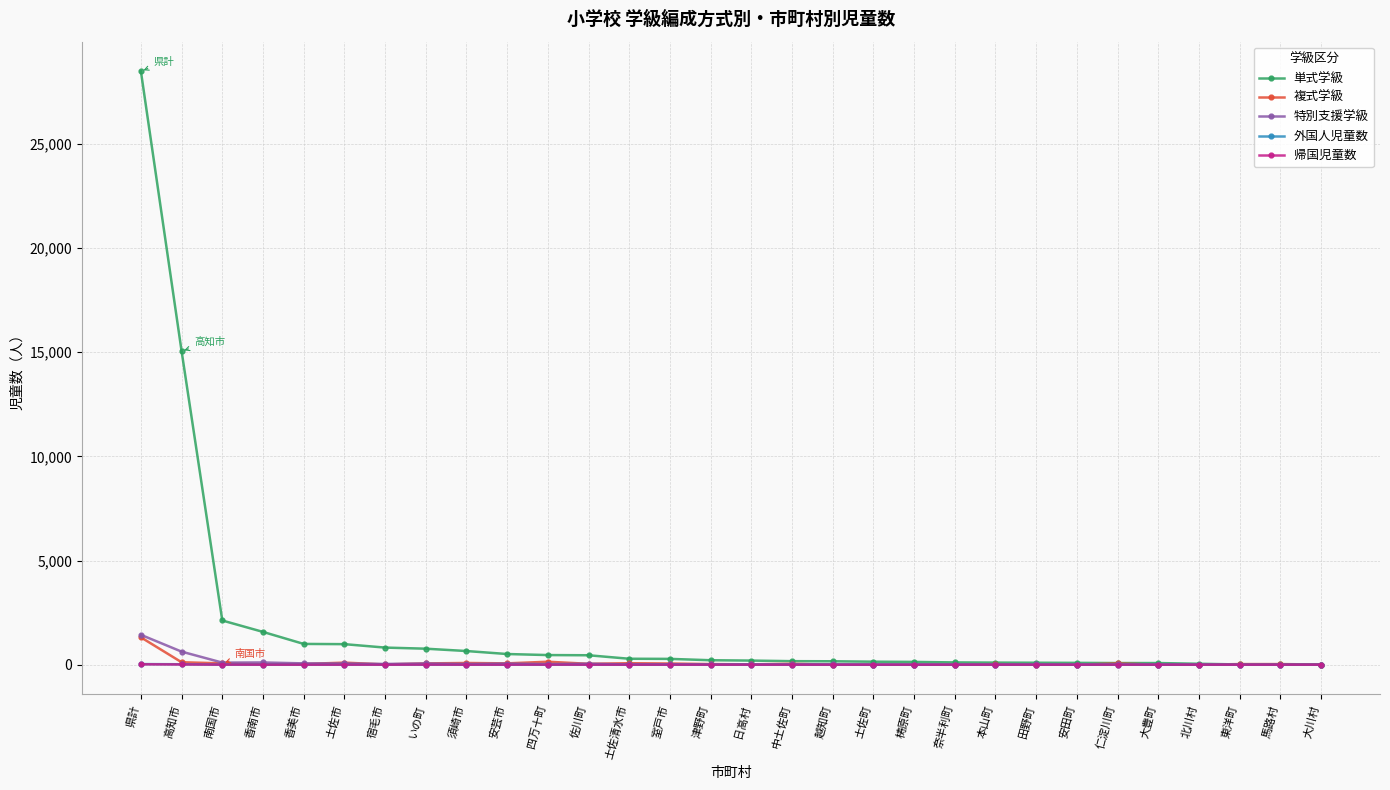

How many distinct data groups are displayed?

5